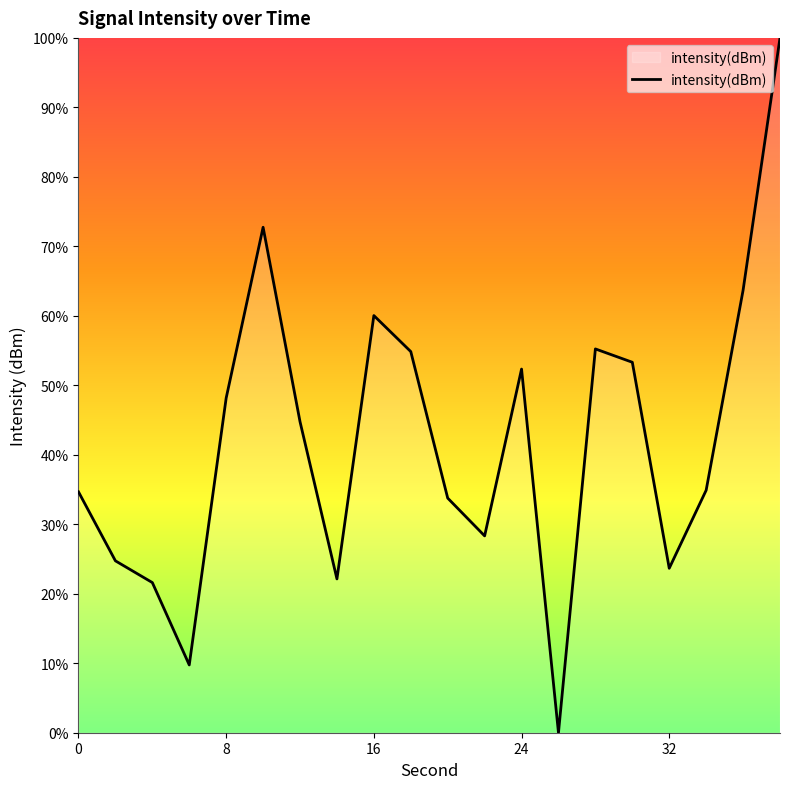

Does the chart have visible grid lines?

No